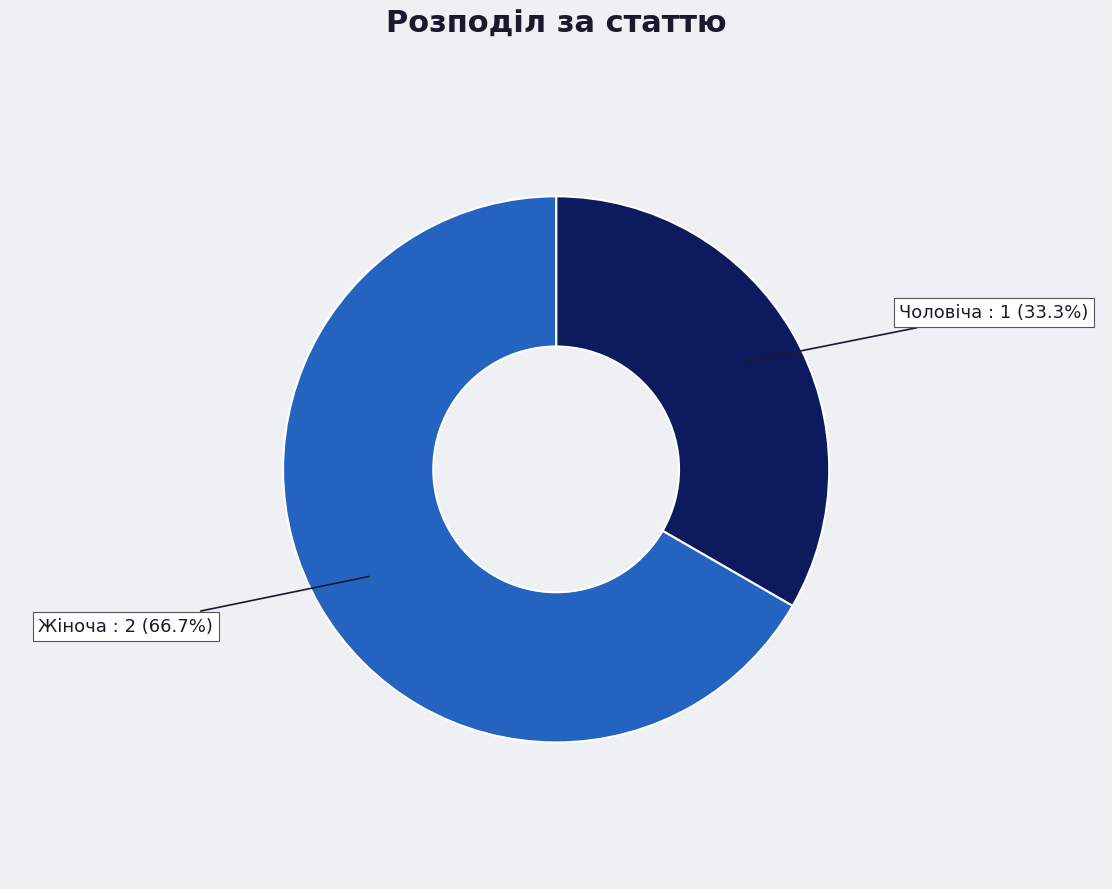

To the nearest percent, what is the combined percentage of Жіноча and Чоловіча?

100%